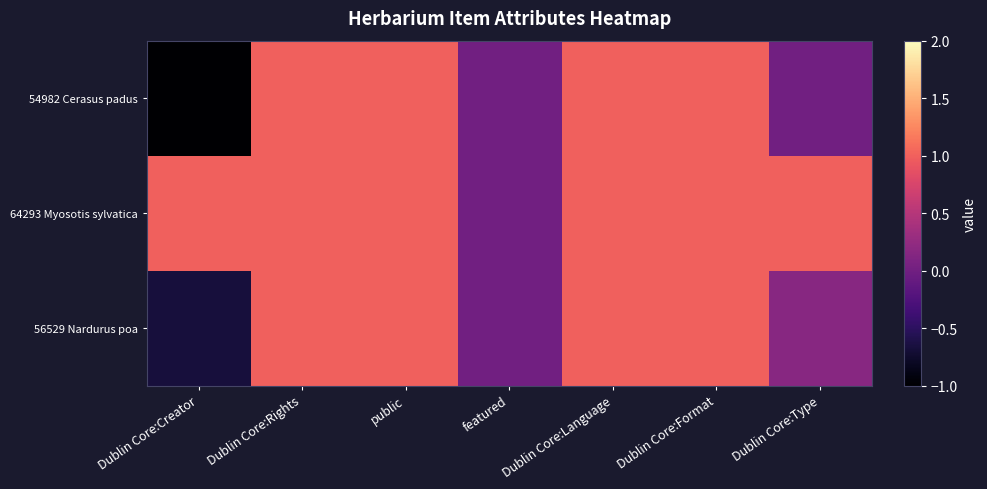

At Dublin Core:Format, list the series in order from smallest to largest.

54982 Cerasus padus, 64293 Myosotis sylvatica, 56529 Nardurus poa